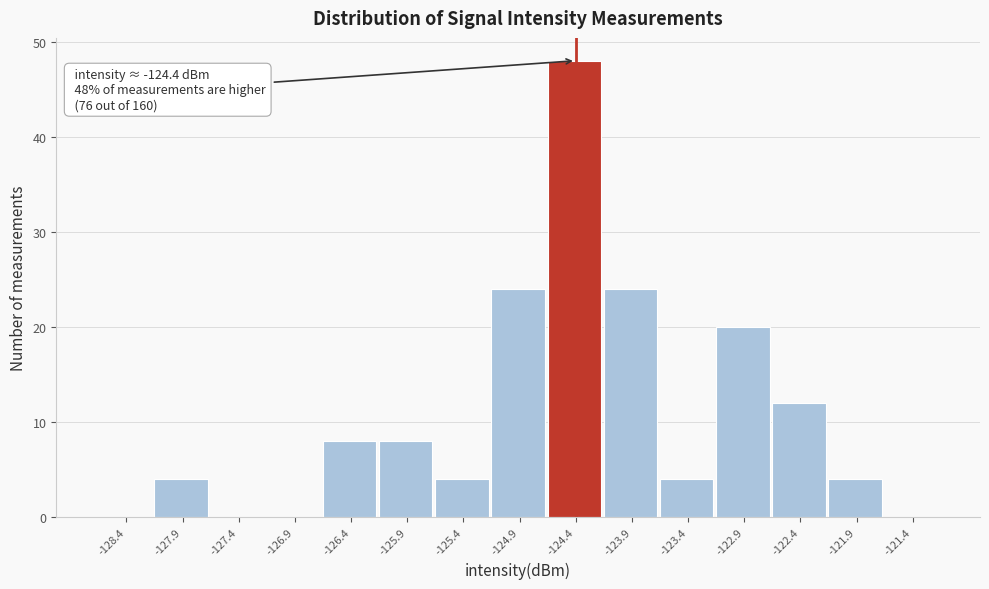

Over which range of the x-axis is the bar tallest?

-124.65 to -124.15